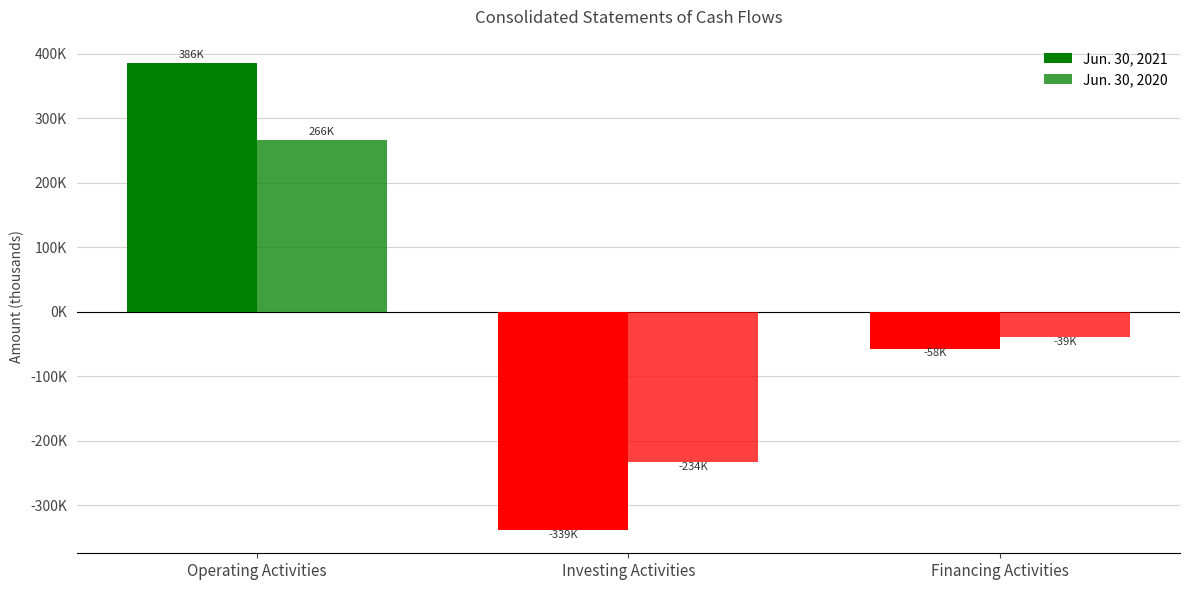

What is the sum of all Jun. 30, 2020 values?

-6937